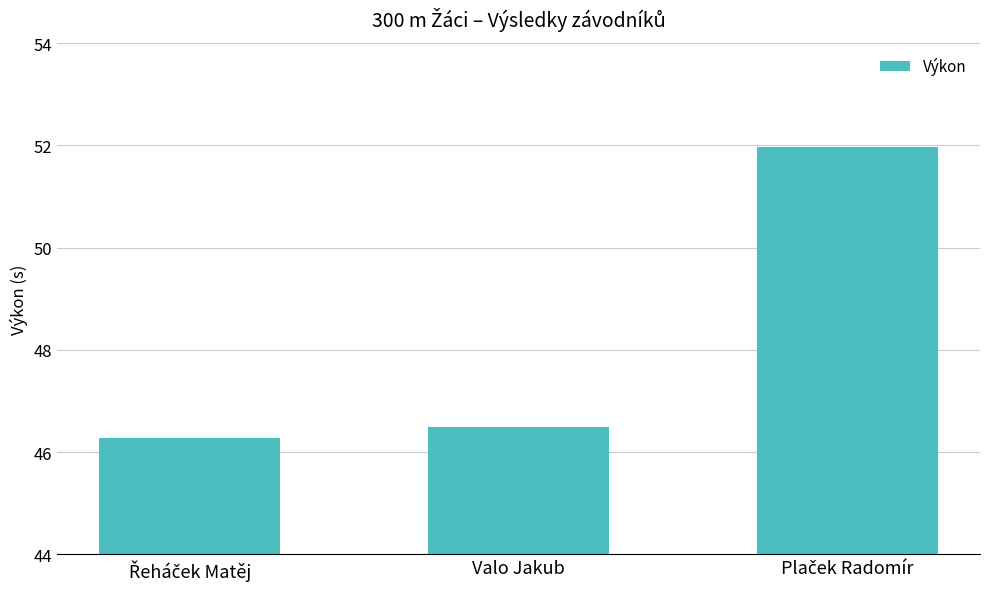

What is the greatest value displayed?

52.0